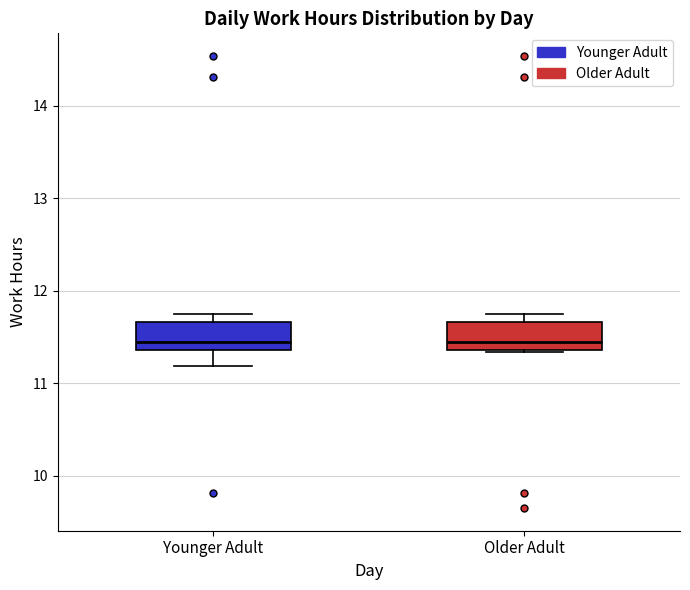

Reading left to right, transcribe this box plot: for each box, give where its median line is, the range the box spans, and where its two whiskers end, as read against the y-axis. The values are not printed on the chart, so give them approximately, as read against the axis.

Younger Adult: median 11.5, box 11.4 to 11.7, whiskers 11.2 to 11.8
Older Adult: median 11.5, box 11.4 to 11.7, whiskers 11.3 to 11.8